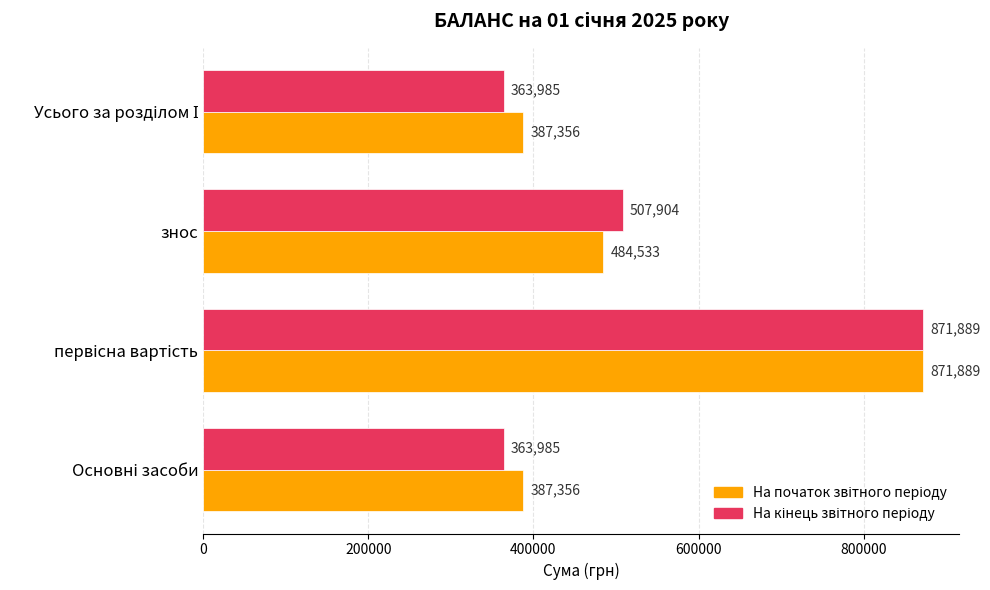

Count the number of data series in this chart.

2